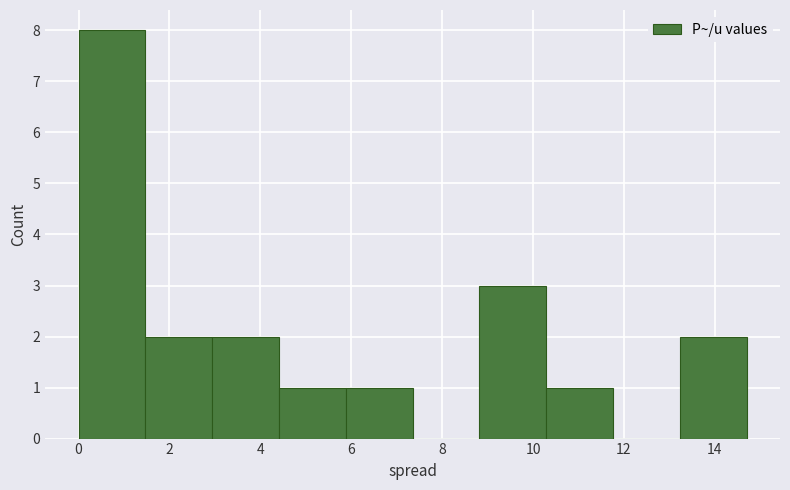

Over which range of the x-axis is the bar tallest?

0.0 to 1.4